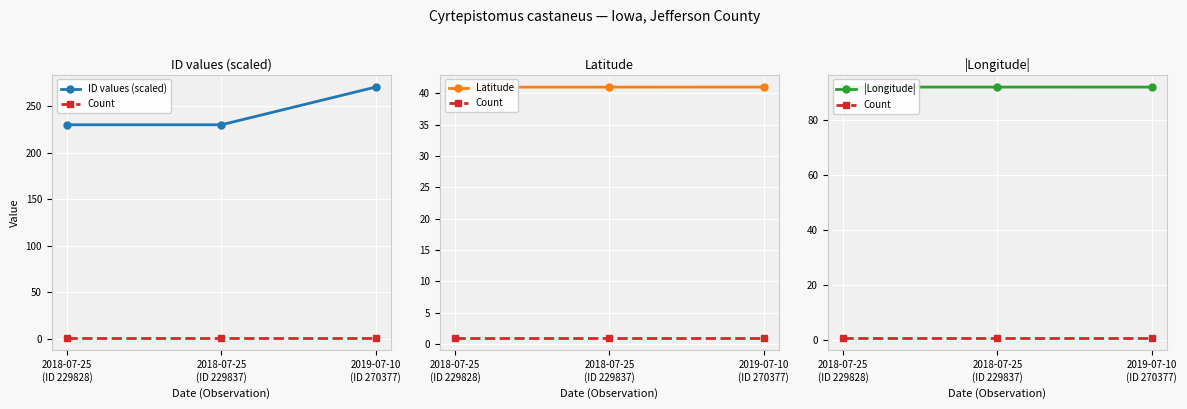

Which series has the largest range (max minus min)?

ID values (scaled)